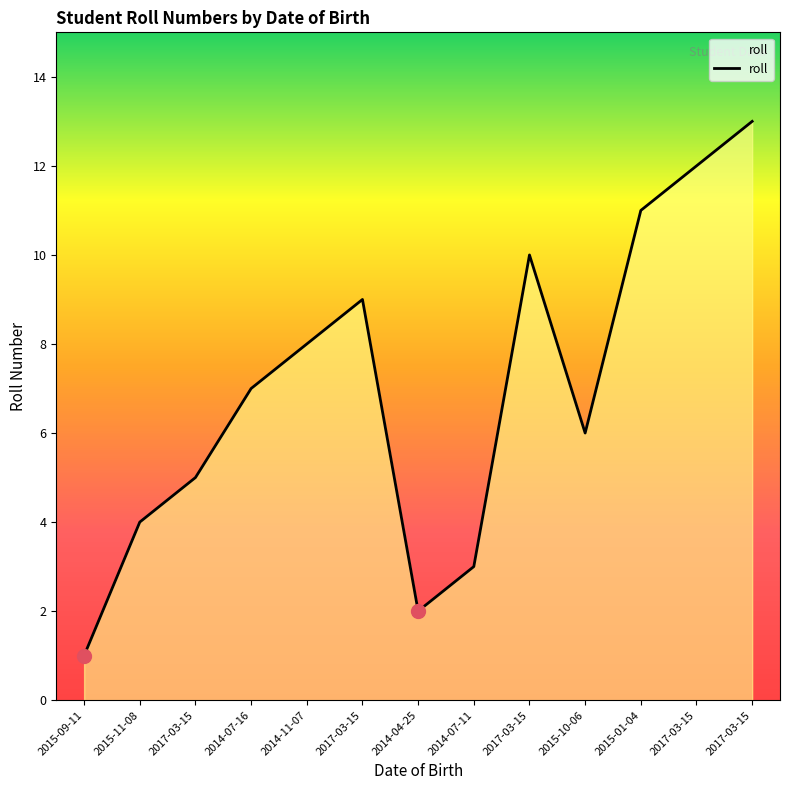

Does the chart display data point markers on the line(s)?

No